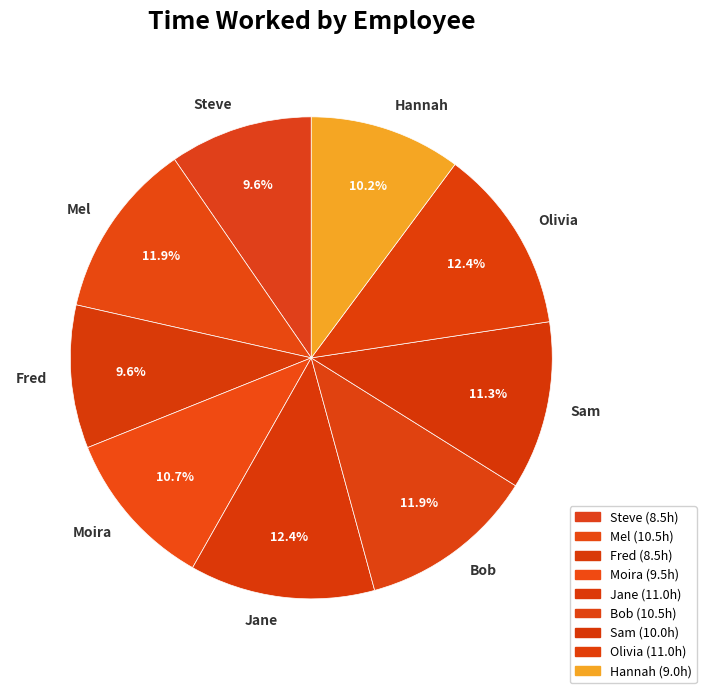

To the nearest percent, what is the average slice percentage?

11%